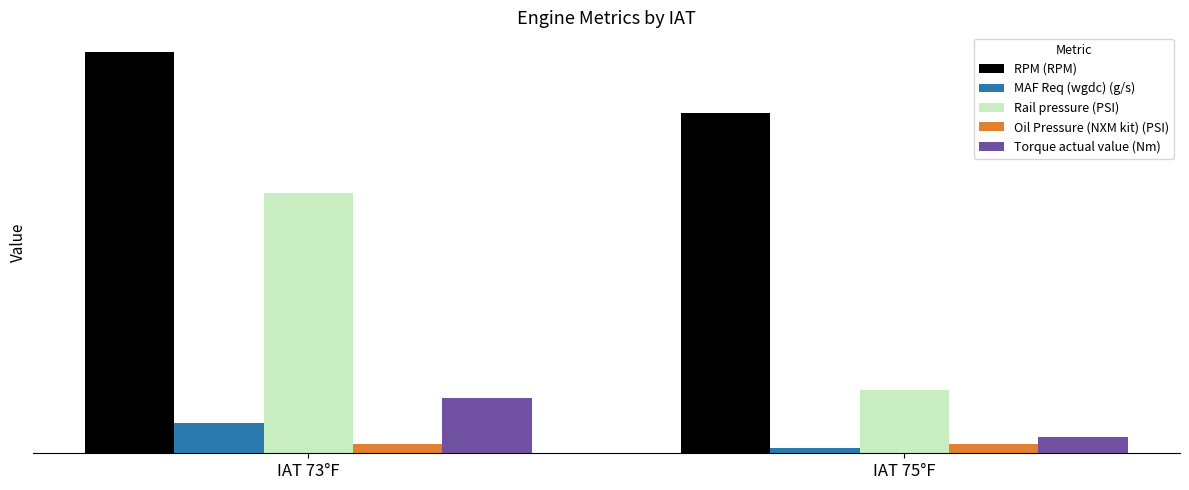

Which series has the largest total across all categories?

RPM (RPM)